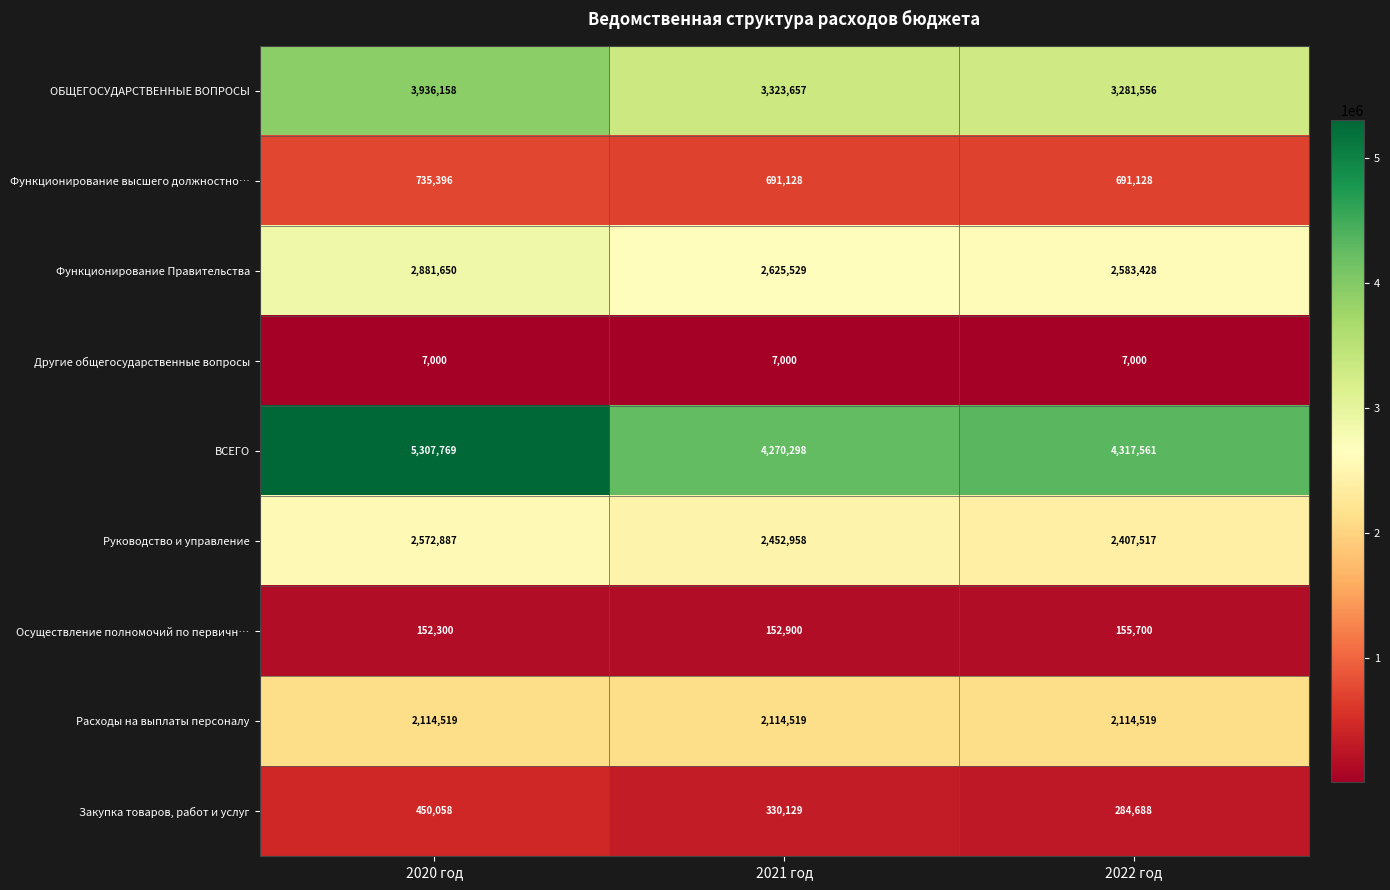

What is the spread (max minus min) of values at 2020 год?

5300769